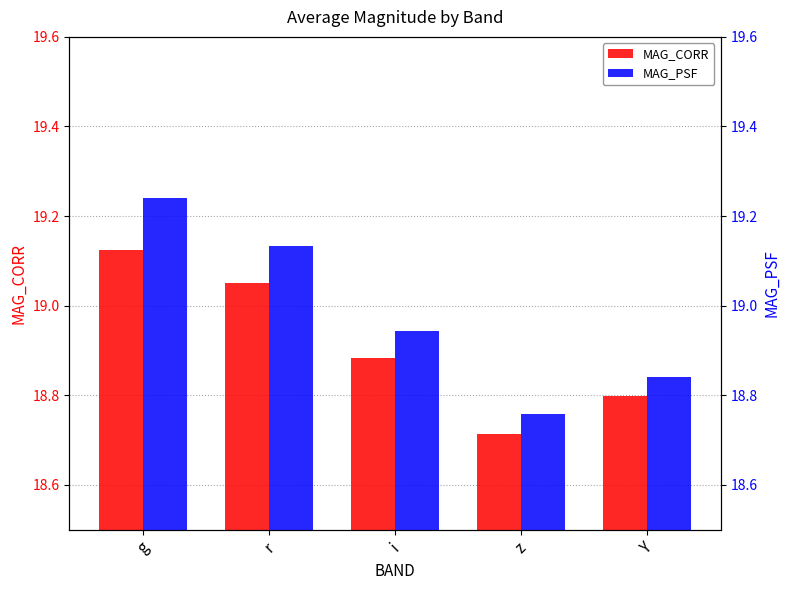

At how many categories does at least one series exceed 18?

5